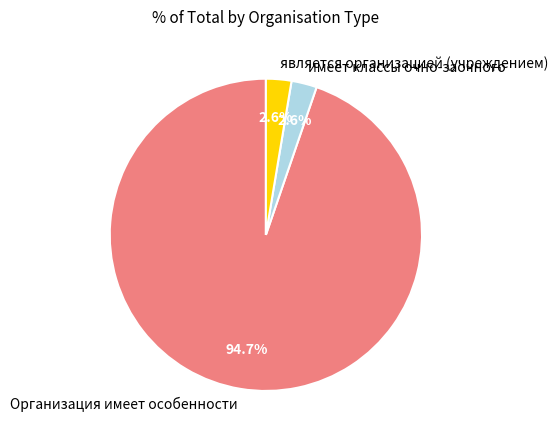

Is it true that Организация имеет особенности is 95% of the pie?

True